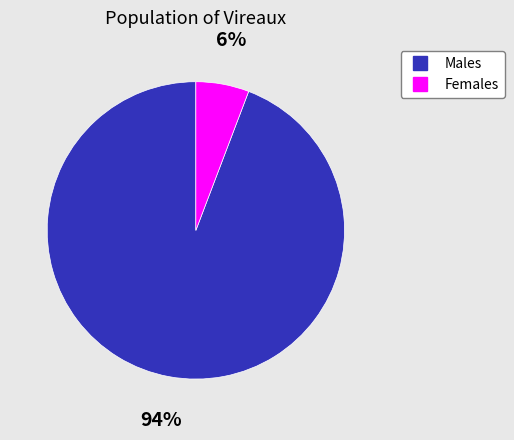

To the nearest percent, what is the difference between the largest and smallest slice percentages?

88%